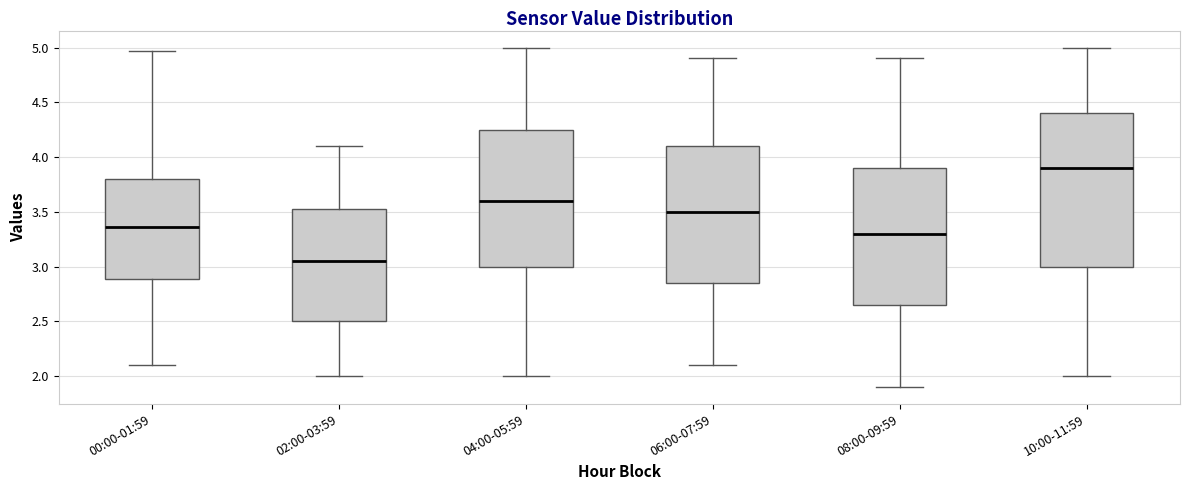

Reading left to right, read every box against the y-axis: the position of its median line, the range the box covers, and the ends of its whiskers. The values are not printed on the chart, so give them approximately, as read against the axis.

00:00-01:59: median 3.35, box 2.90 to 3.80, whiskers 2.10 to 4.95
02:00-03:59: median 3.05, box 2.50 to 3.55, whiskers 2.00 to 4.10
04:00-05:59: median 3.60, box 3.00 to 4.25, whiskers 2.00 to 5.00
06:00-07:59: median 3.50, box 2.85 to 4.10, whiskers 2.10 to 4.90
08:00-09:59: median 3.30, box 2.65 to 3.90, whiskers 1.90 to 4.90
10:00-11:59: median 3.90, box 3.00 to 4.40, whiskers 2.00 to 5.00